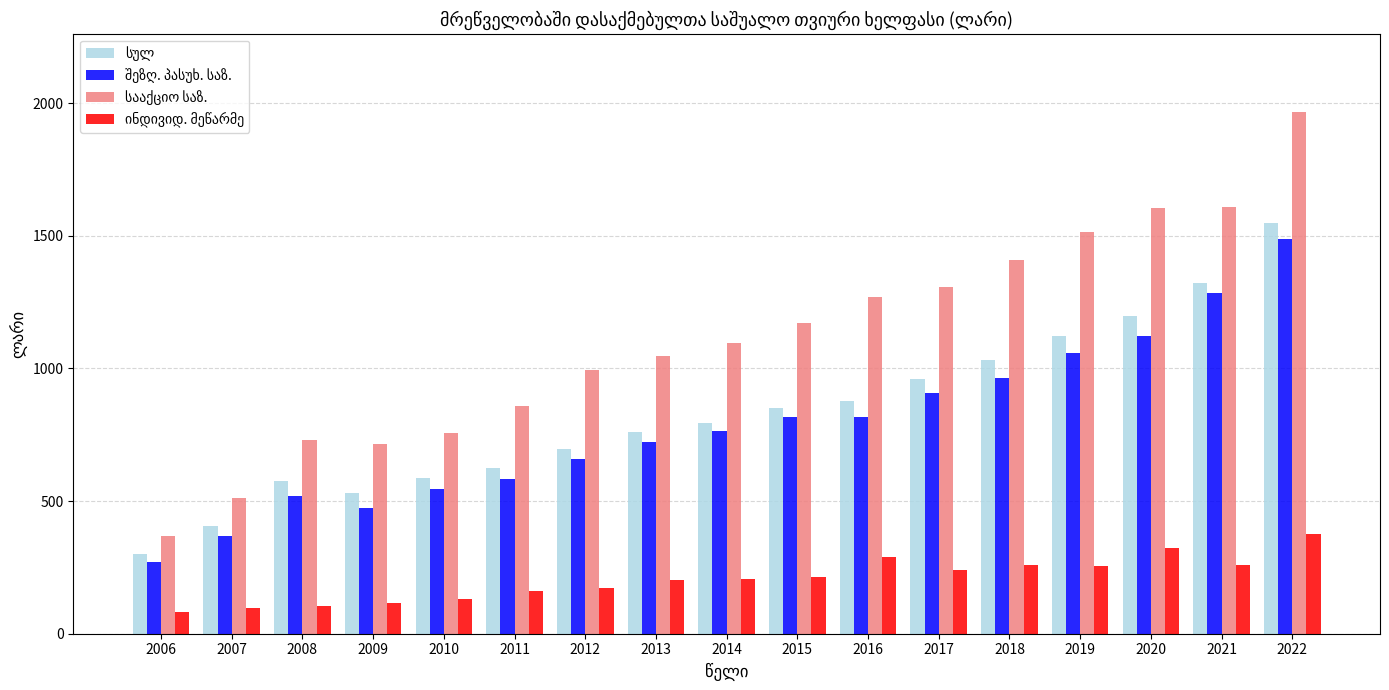

At which category is the sum across all series the highest?

2022